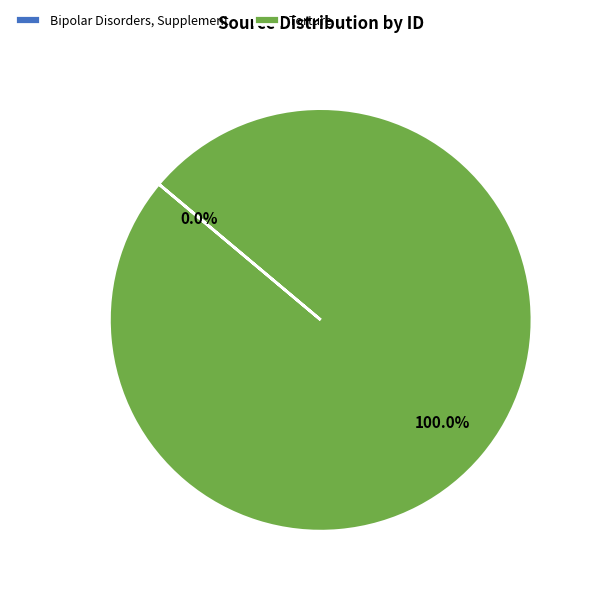

What is the majority slice?

Torture